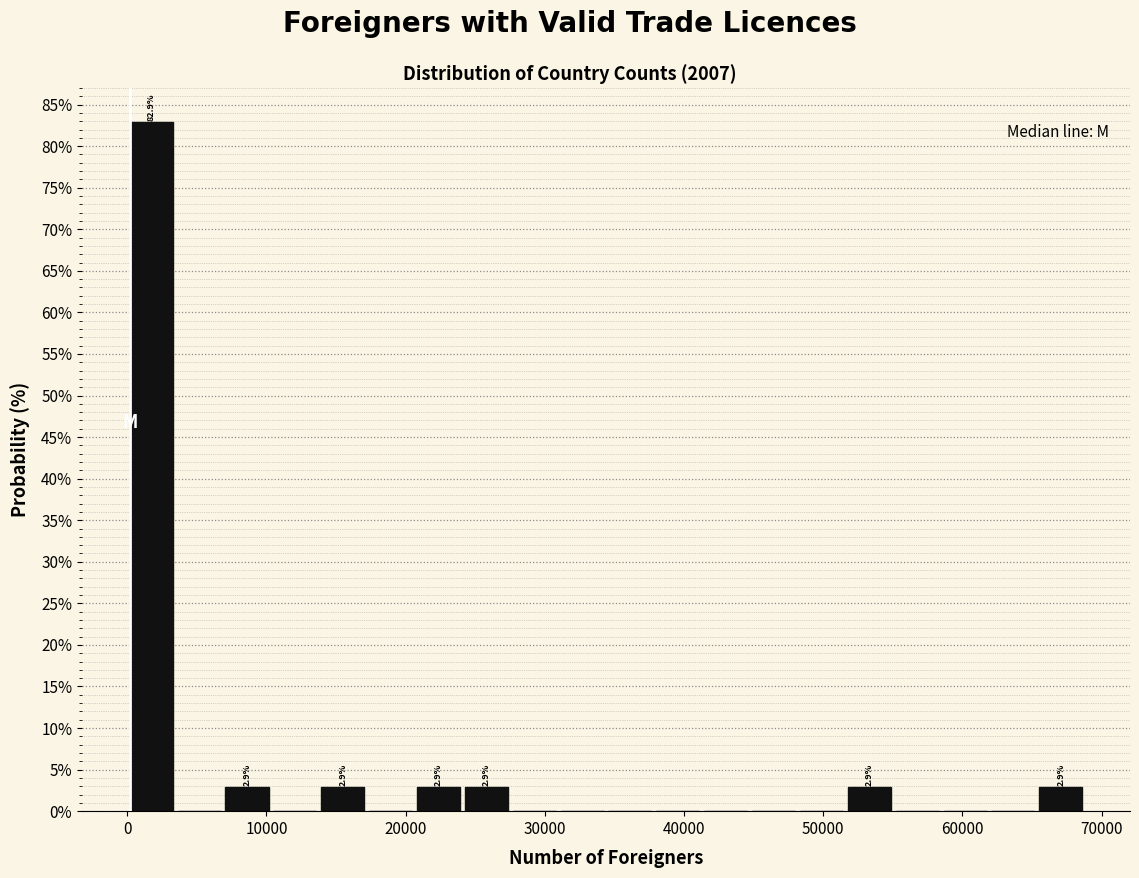

Around what value on the x-axis is the tallest bar? Give the approximate position of its centre, as read against the axis.

2000